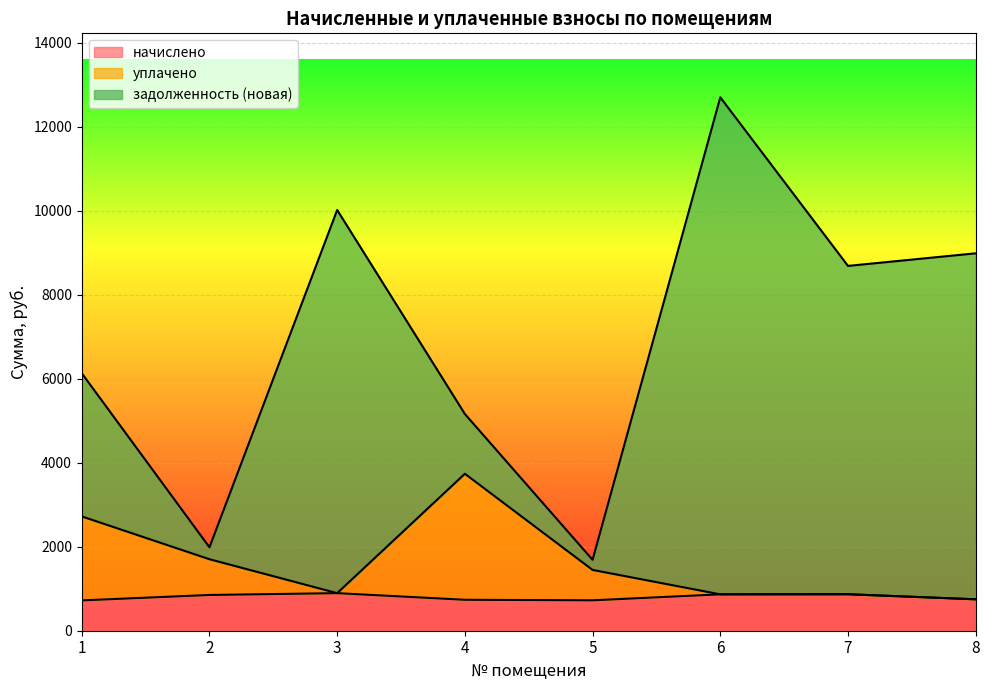

How many lines are shown in the chart?

3